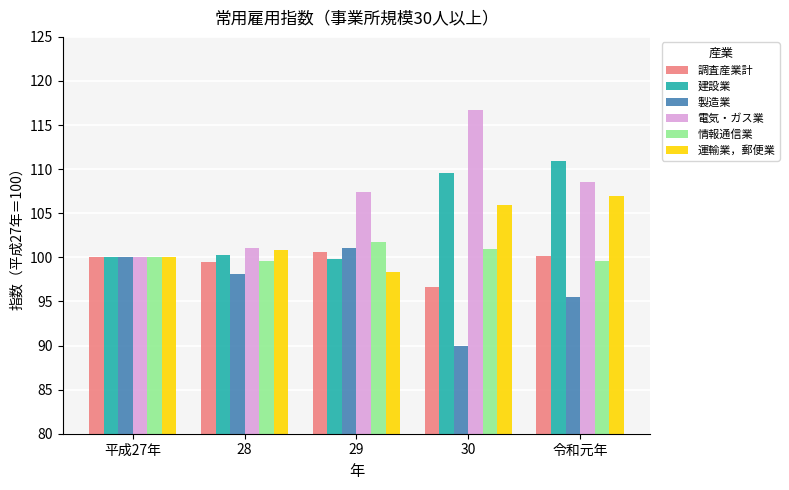

Rank the series at 30 from highest to lowest value.

電気・ガス業, 建設業, 運輸業，郵便業, 情報通信業, 調査産業計, 製造業